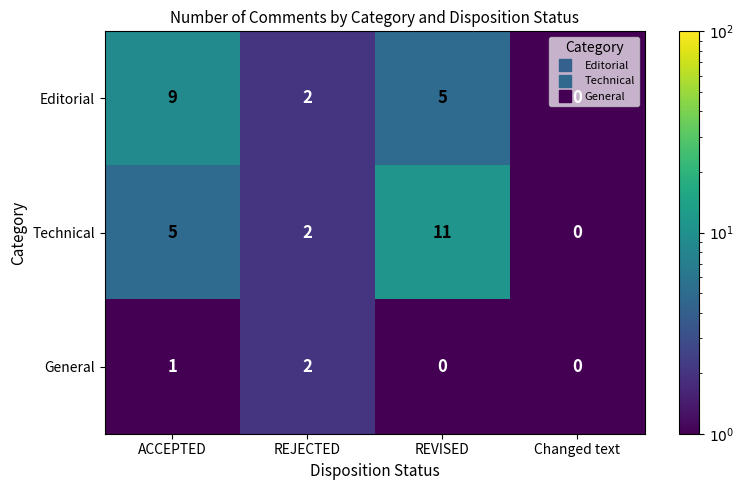

How many General values are between 0 and 2?

4